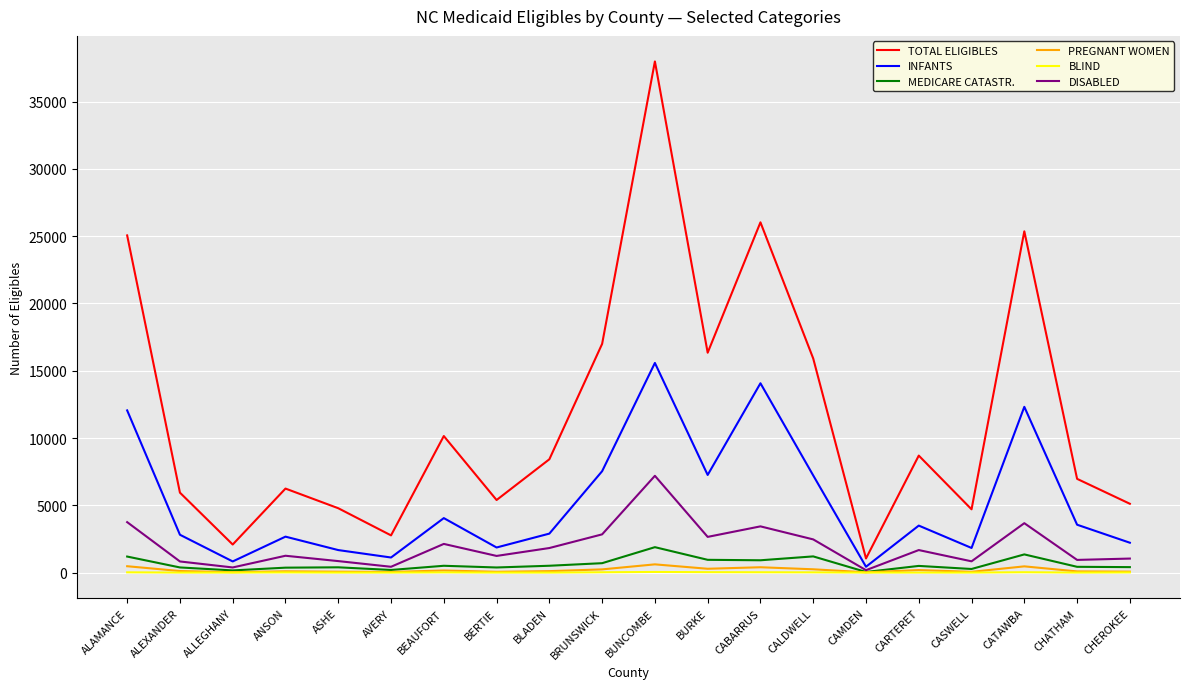

What is the sum of all PREGNANT WOMEN values?

3796